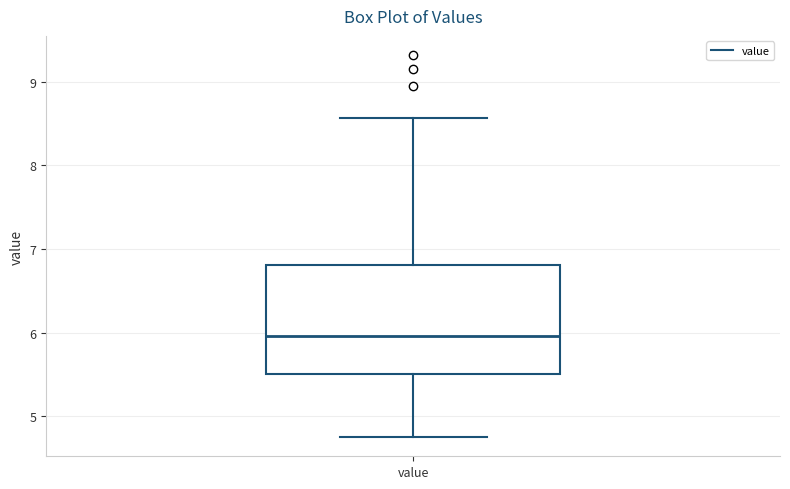

Where is the upper edge of the box for value on the y-axis? The values are not printed on the chart, so give them approximately, as read against the axis.

6.8